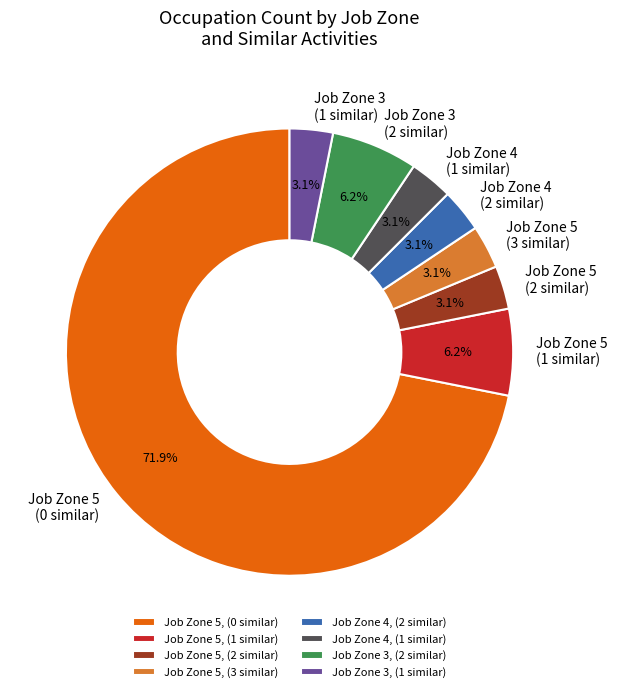

What is the majority slice?

Job Zone 5, (0 similar)